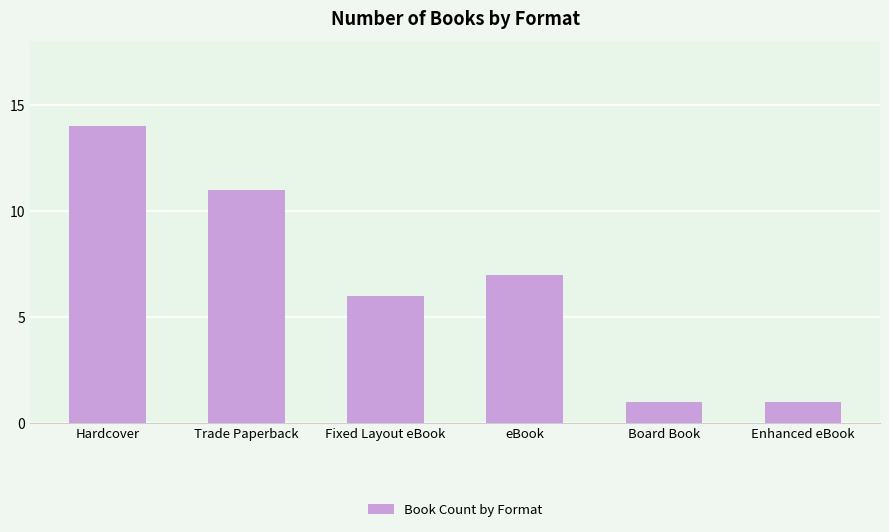

What is the value of the 1st bar from the left?

14